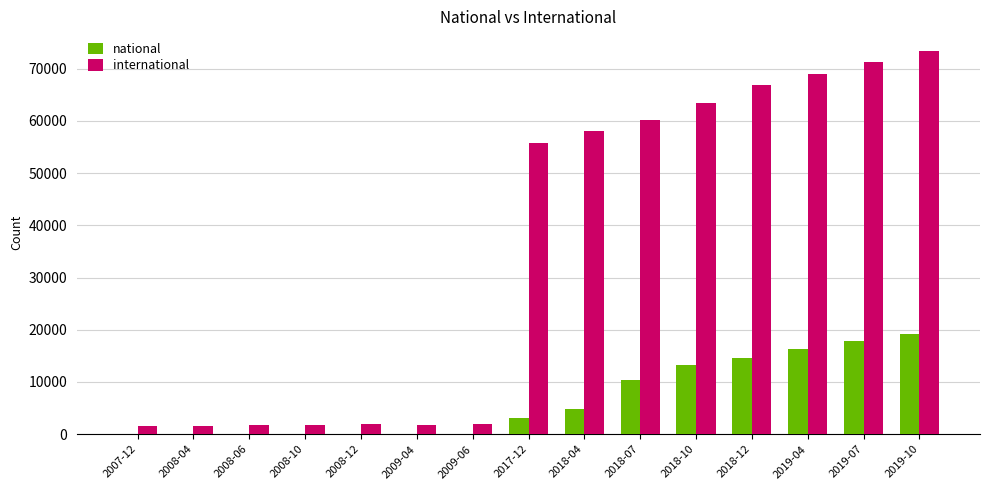

Between 2008-12 and 2019-07, which series saw the biggest shift?

international